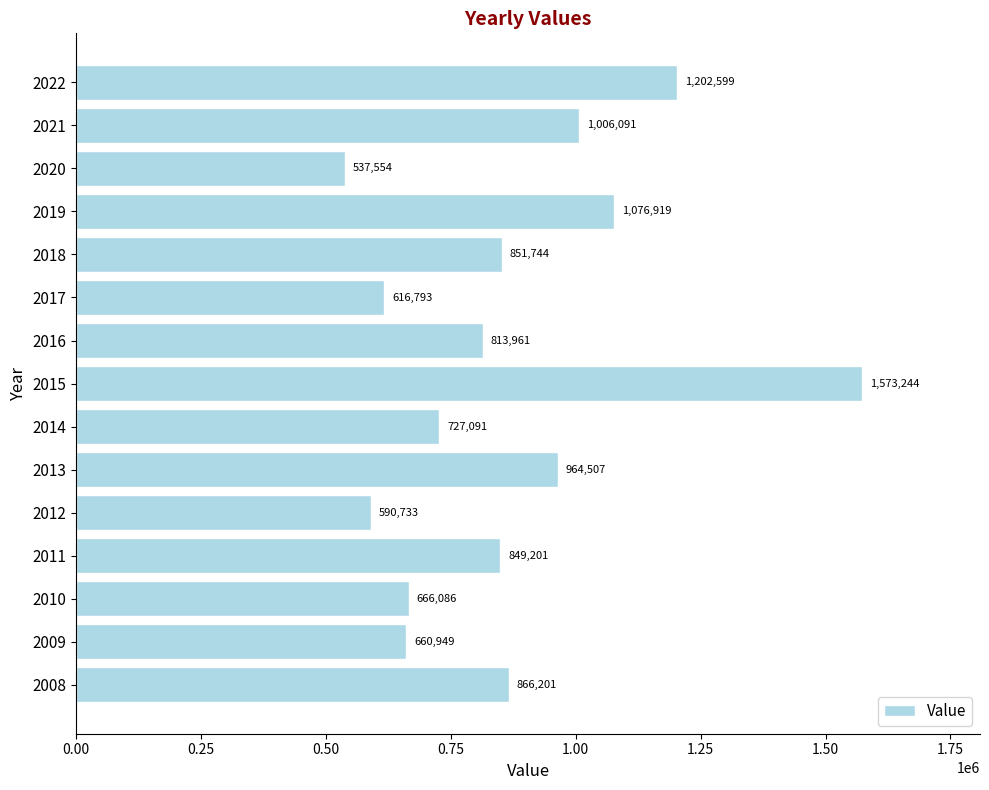

How many bars are there in total?

15